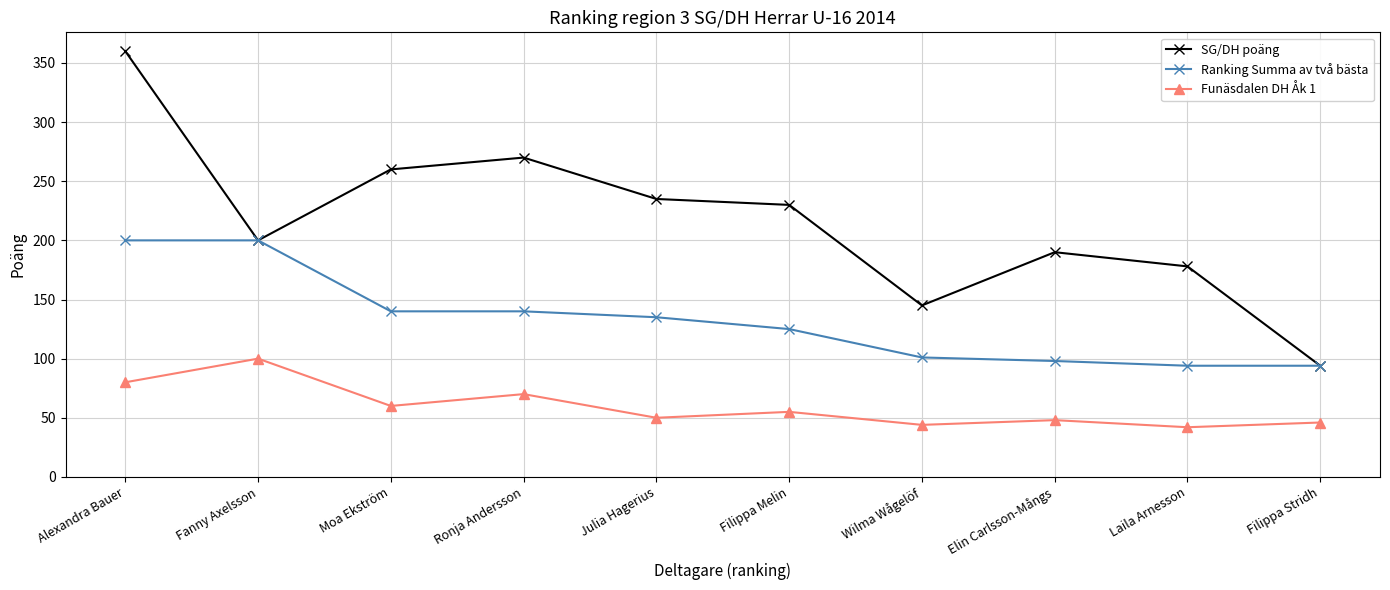

Is it true that Ranking Summa av två bästa equals 303 at Fanny Axelsson?

False